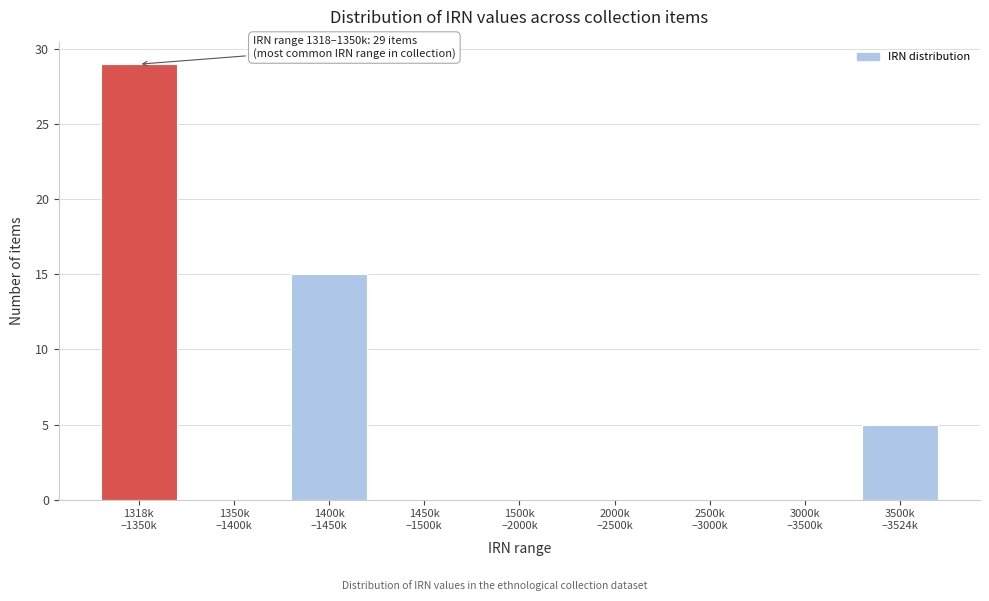

What is the maximum value shown in the chart?

29